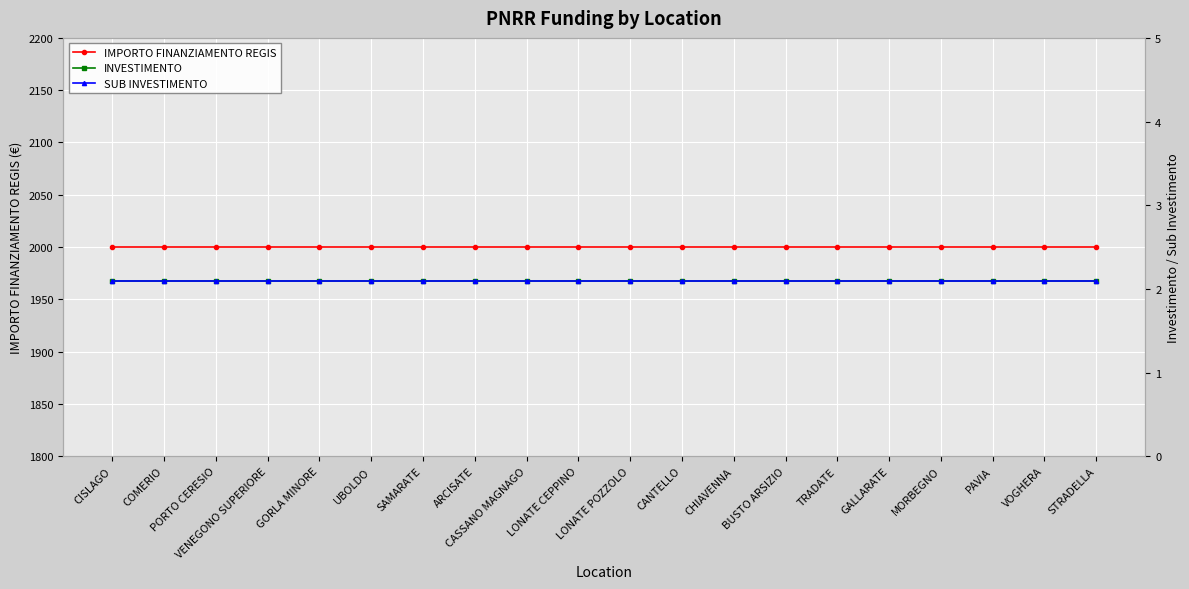

Rank the categories by INVESTIMENTO value from highest to lowest.

CISLAGO, COMERIO, PORTO CERESIO, VENEGONO SUPERIORE, GORLA MINORE, UBOLDO, SAMARATE, ARCISATE, CASSANO MAGNAGO, LONATE CEPPINO, LONATE POZZOLO, CANTELLO, CHIAVENNA, BUSTO ARSIZIO, TRADATE, GALLARATE, MORBEGNO, PAVIA, VOGHERA, STRADELLA